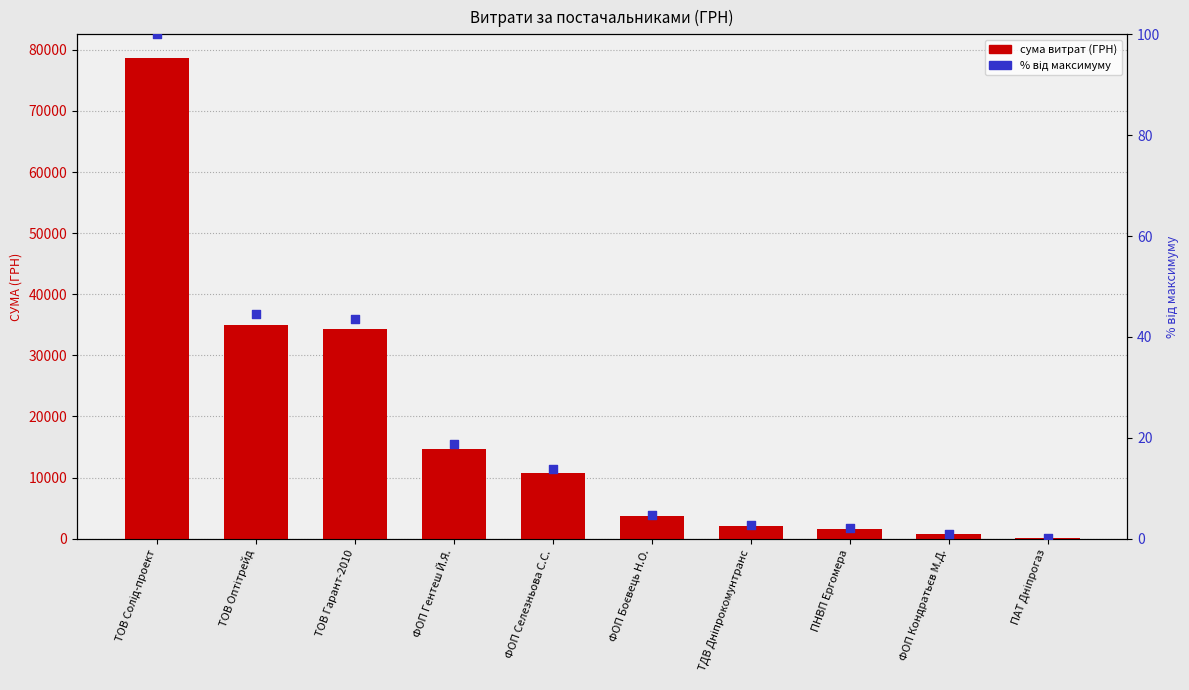

Which series has the widest spread of Y values?

СУМА (ГРН)